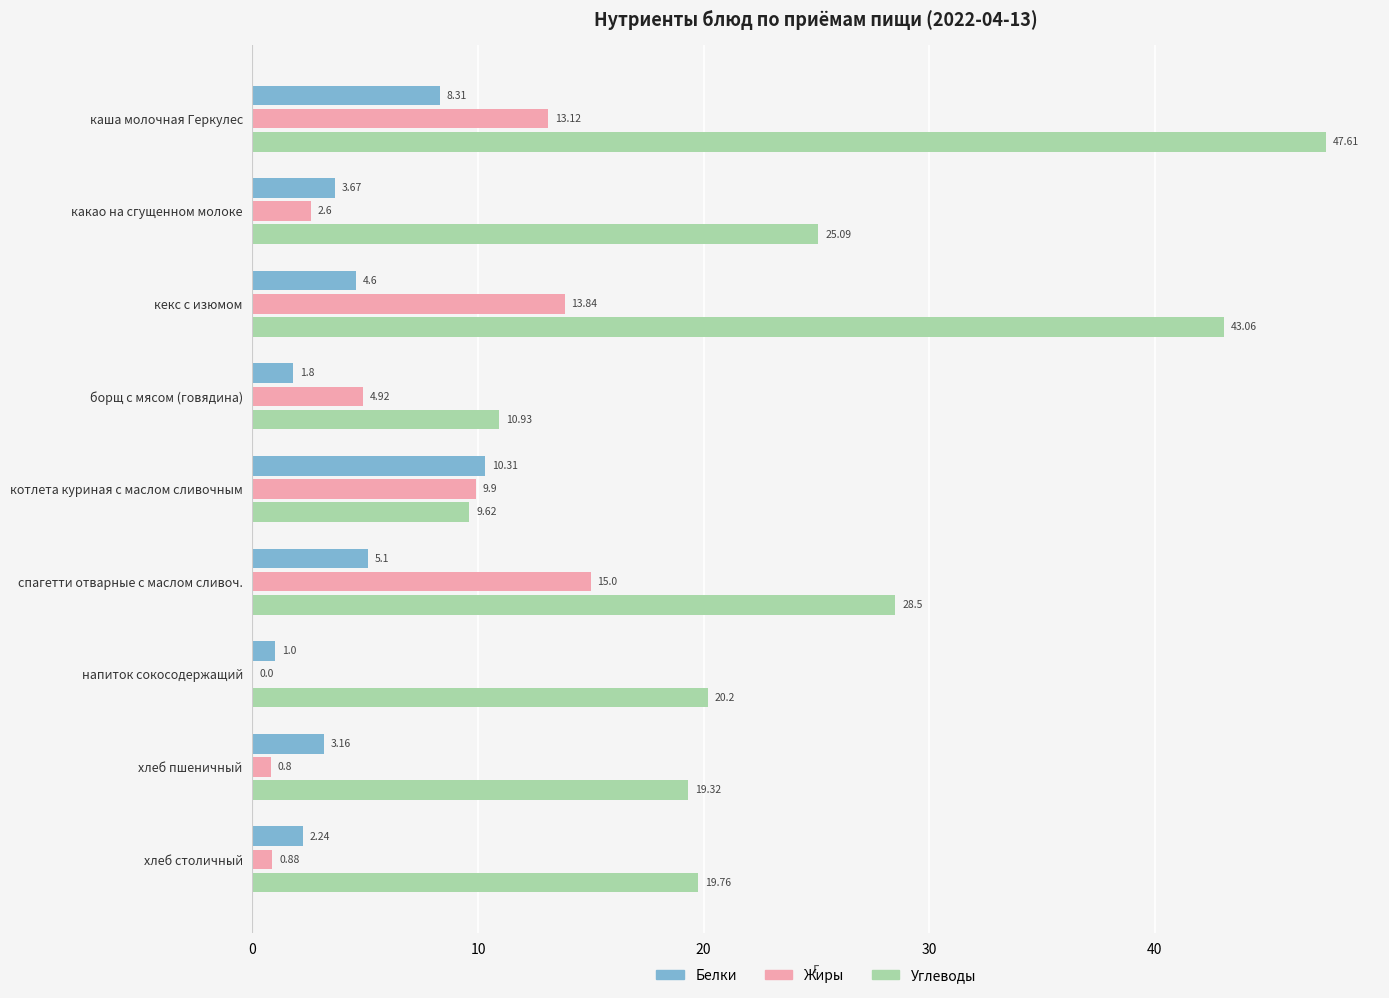

Which series changed the most between какао на сгущенном молоке and хлеб столичный?

Углеводы